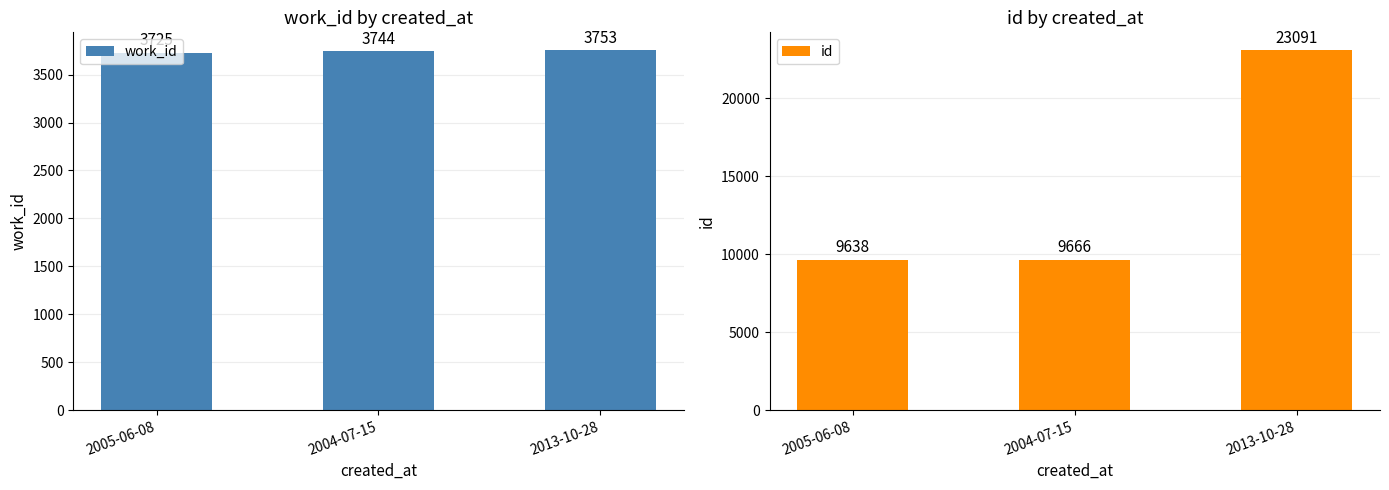

Reading left to right, extract all data points from this chart.

work_id: 3725	3744	3753
id: 9638	9666	23091